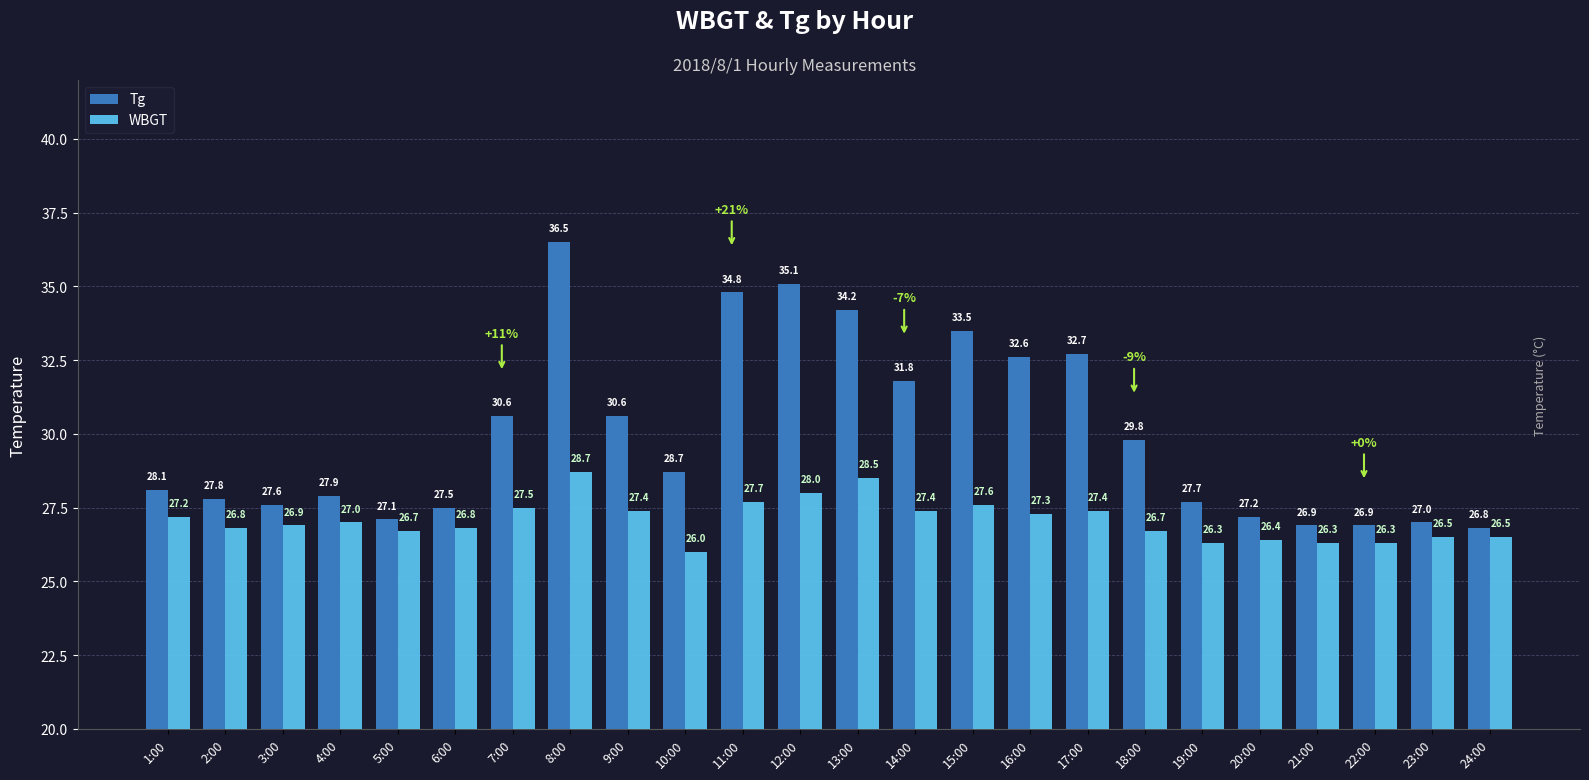

What position from the right is 1:00?

24